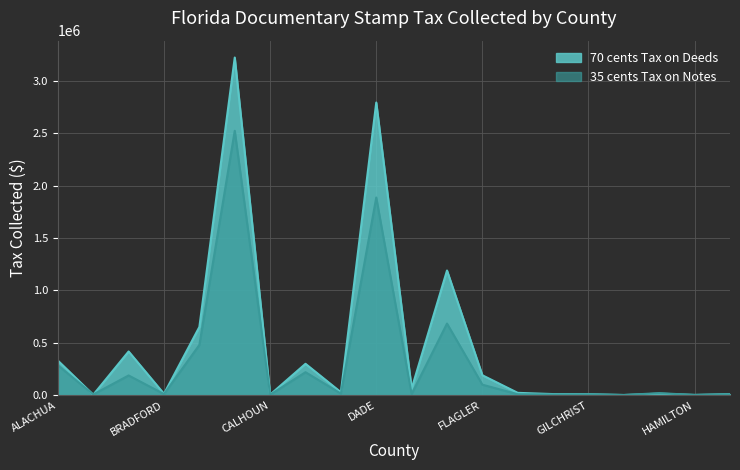

How many categories are shown in the chart?

20